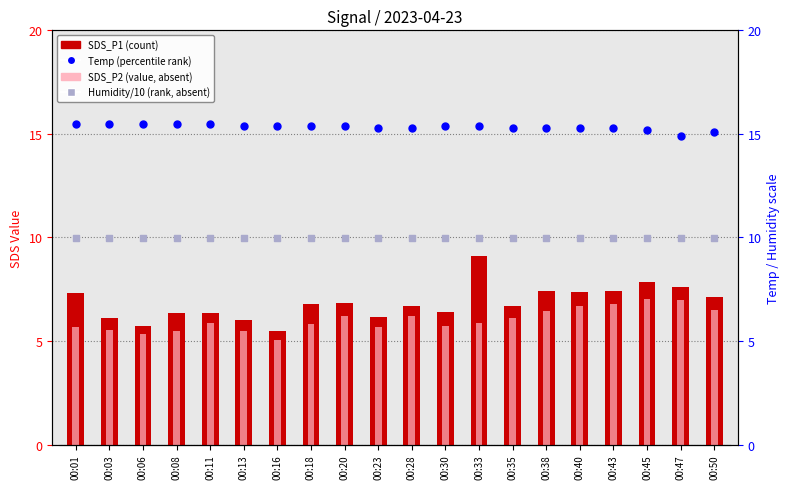

Is the value of SDS_P1 (count) at 00:38 greater than the value of Humidity/10 (rank, absent) at 00:20?

No